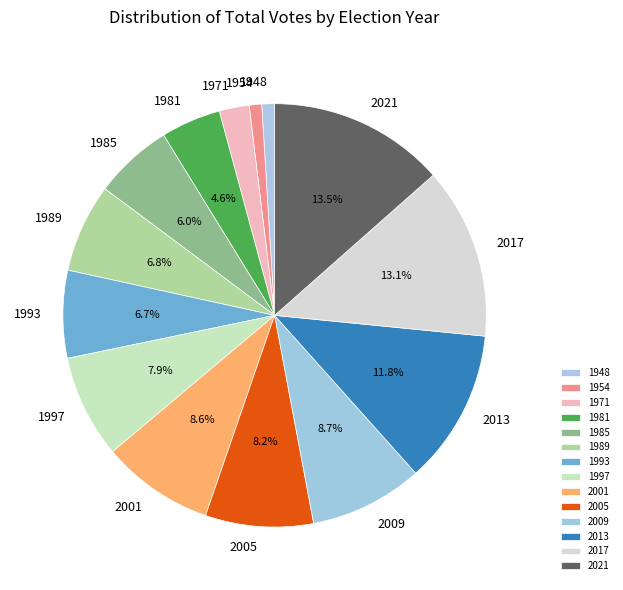

What percentage is the 1971 slice, to the nearest percent?

2%